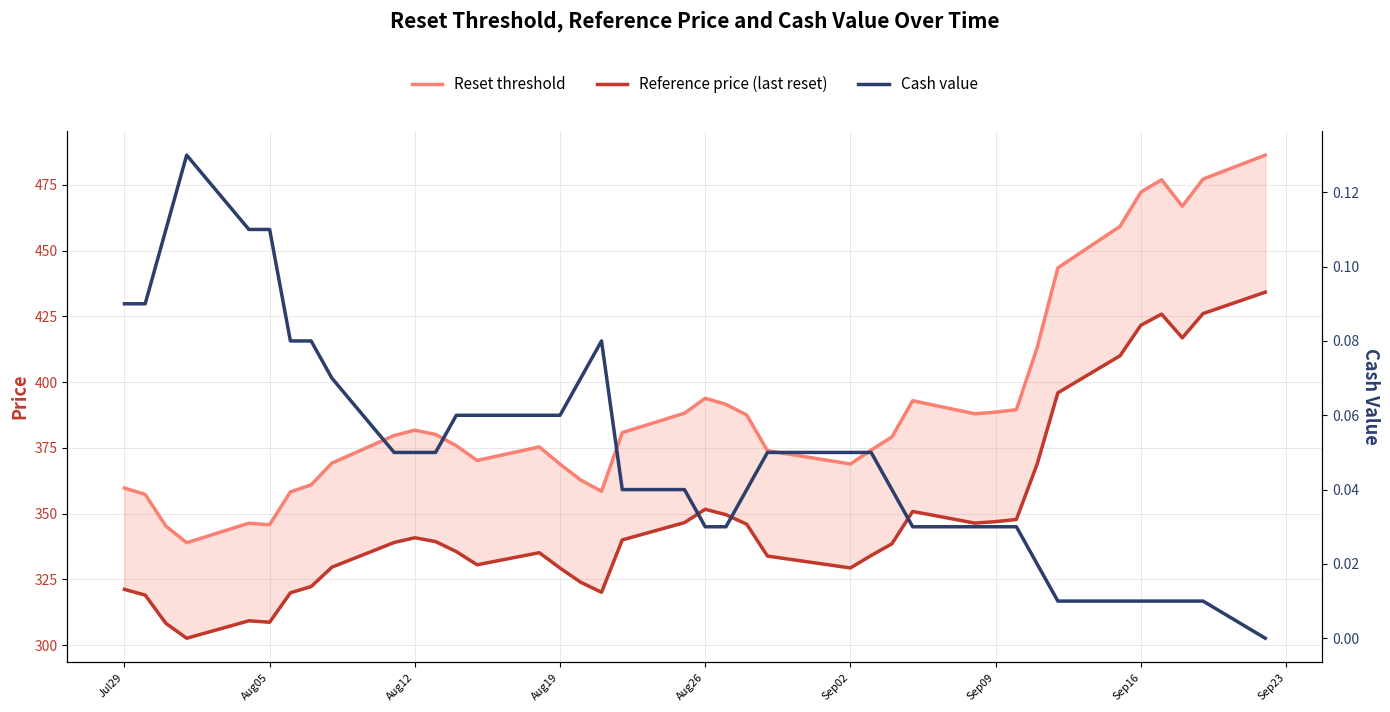

List the series in order of their peak value, lowest first.

Cash value, Reference price (last reset), Reset threshold